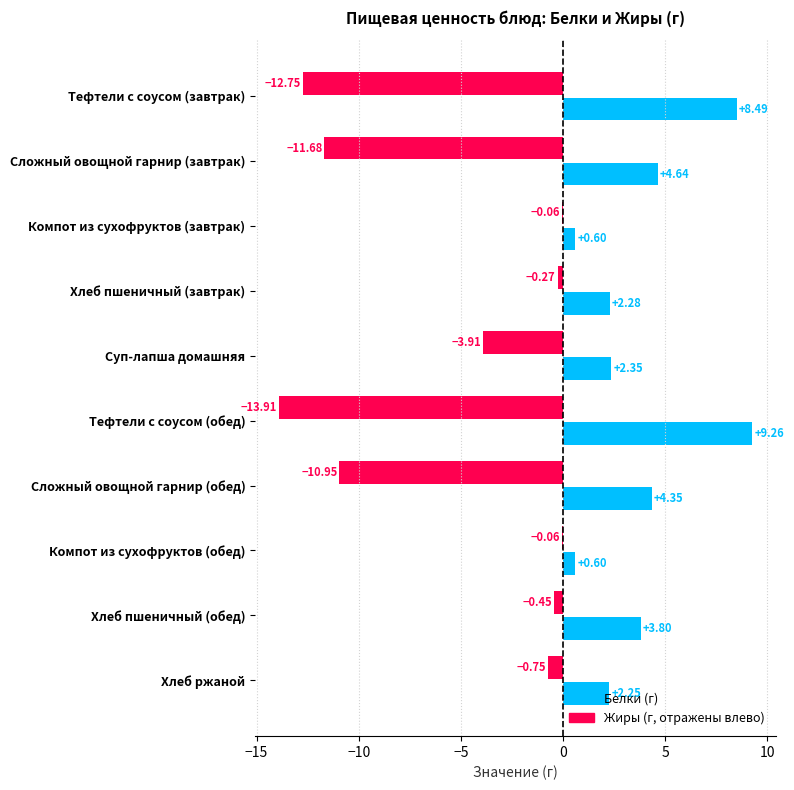

What is the total value across all series at Тефтели с соусом (завтрак)?

-4.3